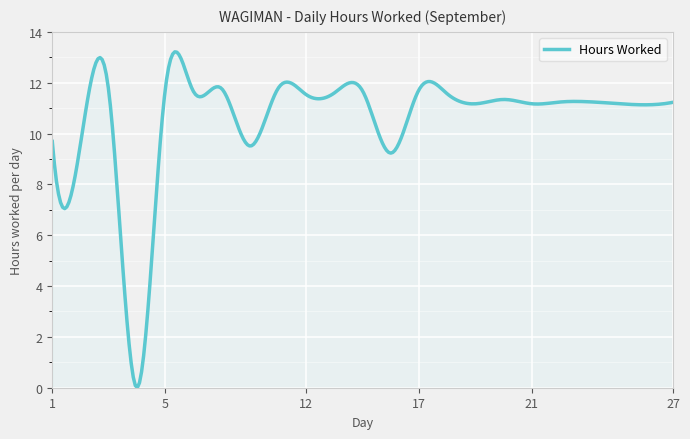

What is the difference between the maximum and minimum values?

13.2